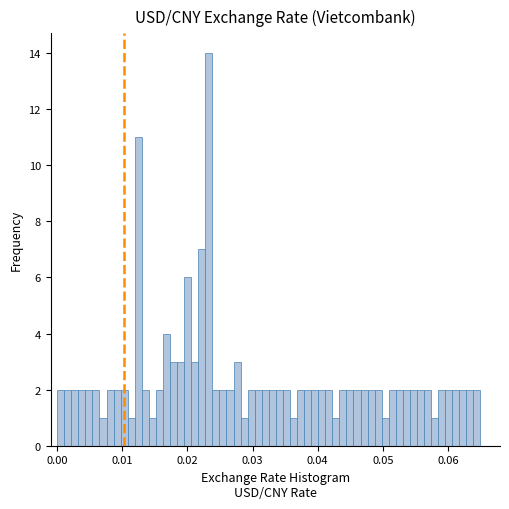

Read against the x-axis, roughly where is the centre of the tallest bar?

0.023